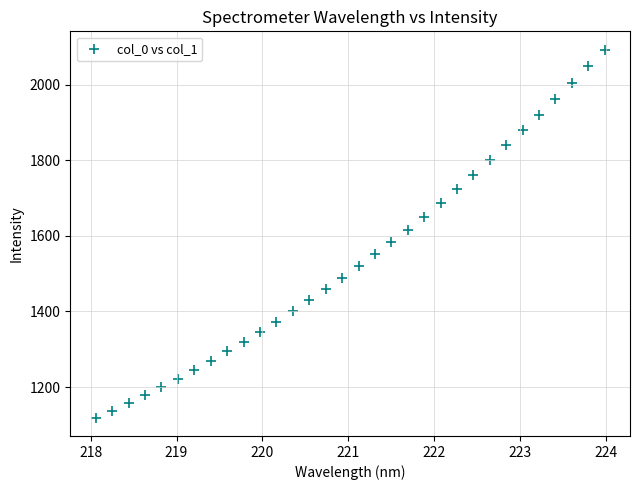

What is the range of Y values (max minus min)?

972.6